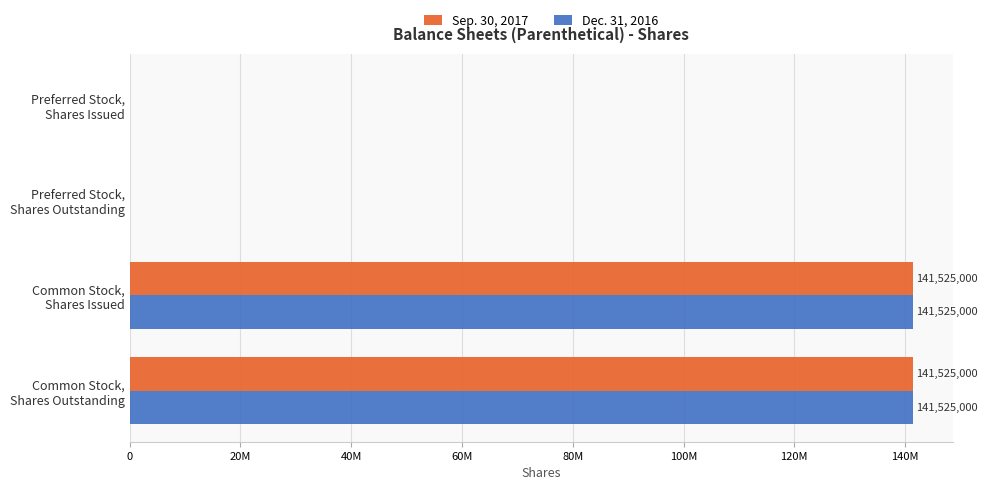

What is the difference between the second highest and minimum values in the Dec. 31, 2016 series?

141525000